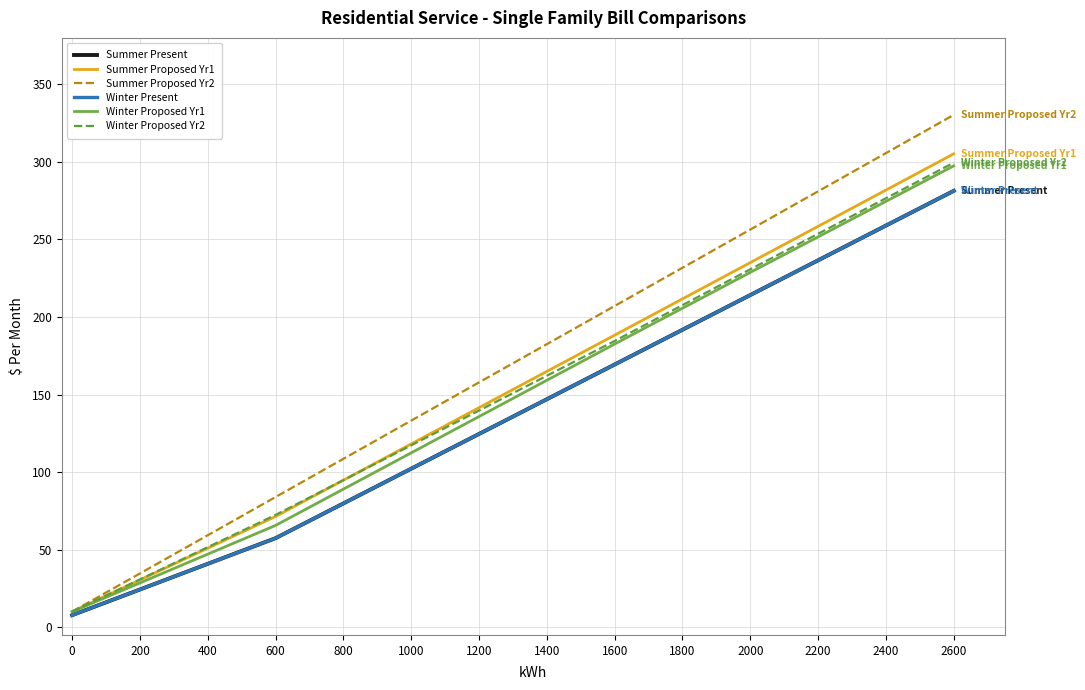

What is the value of the Summer Present point at the 11th from the left?

79.8